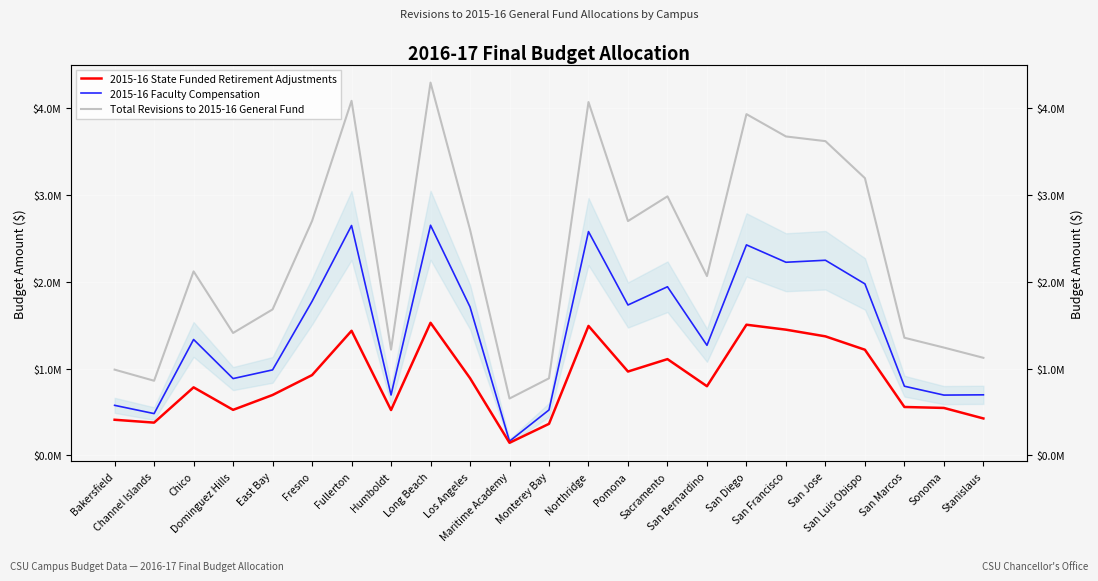

True or false: 2015-16 State Funded Retirement Adjustments has a value of 955456 at East Bay.

False